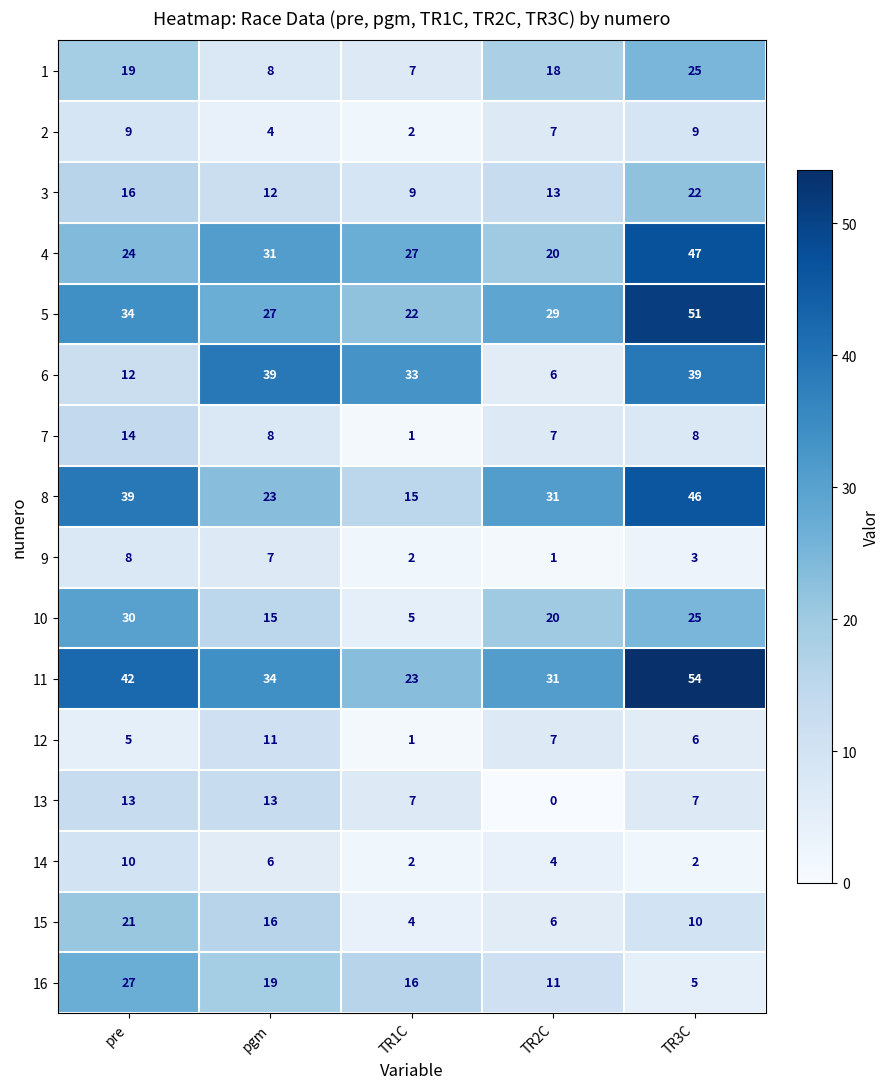

Which series has the largest range (max minus min)?

6